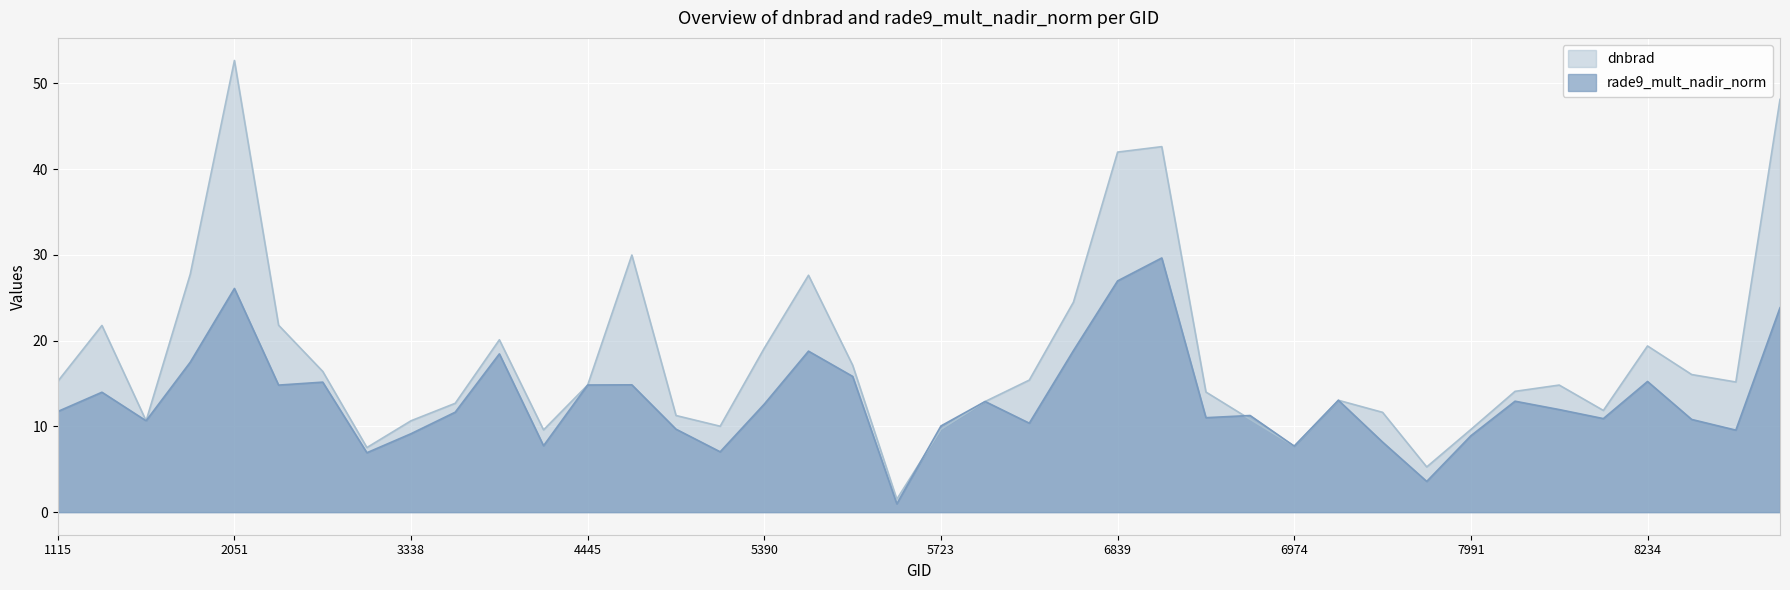

Between which two adjacent categories do rade9_mult_nadir_norm and dnbrad first intersect?

1790 and 1925